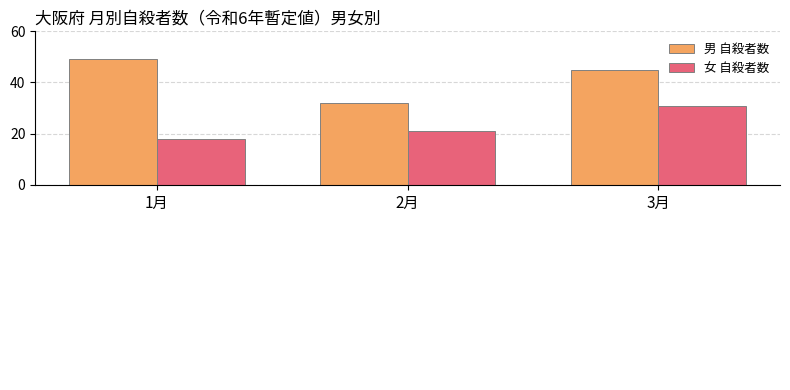

Which category has the lowest value in the 女 自殺者数 series?

1月